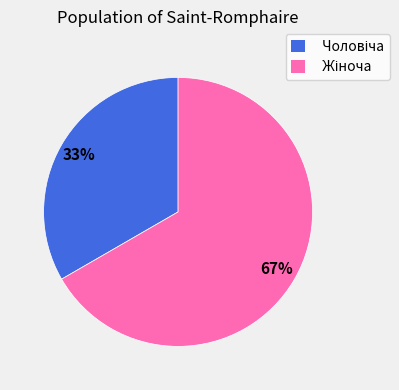

Does any single category account for the majority?

Yes